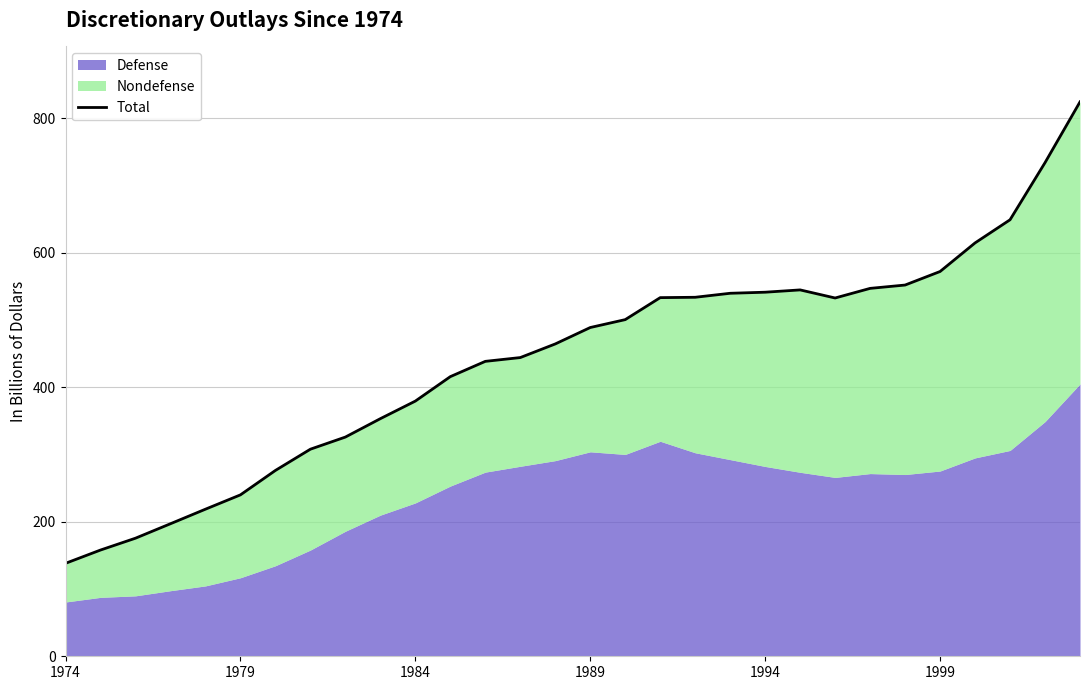

Where is the first local minimum?

22